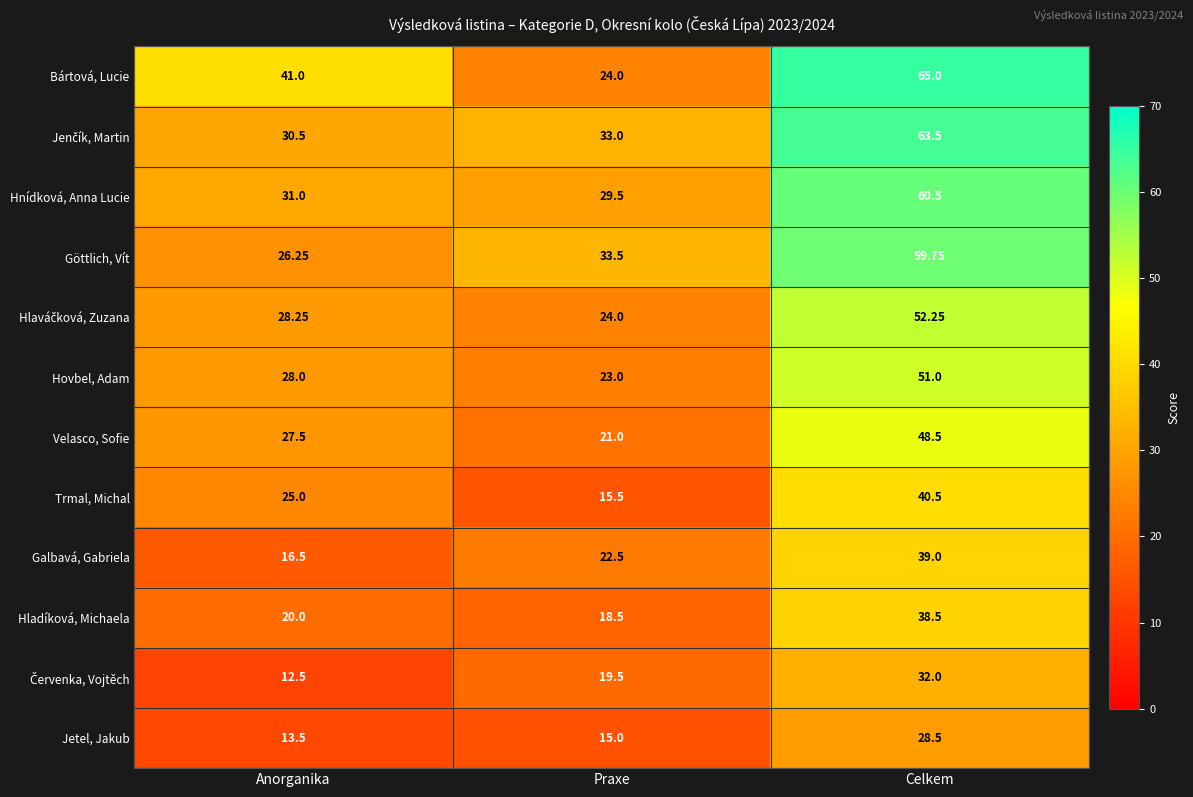

Rank the categories by Göttlich, Vít value from highest to lowest.

Celkem, Praxe, Anorganika